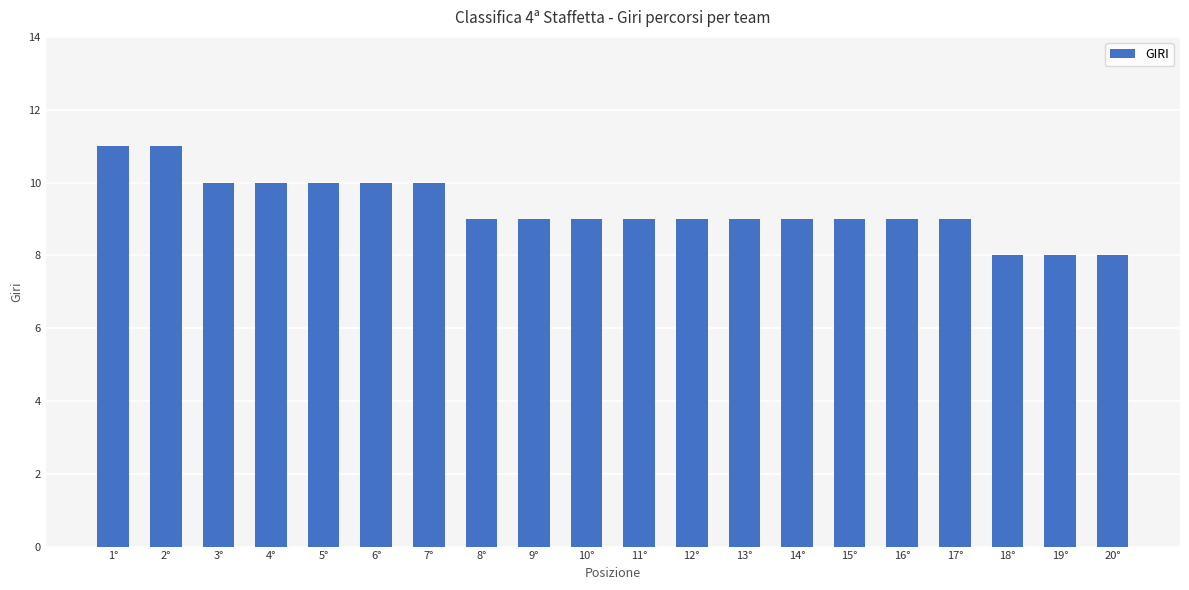

The value at 9° is 9. True or false?

True